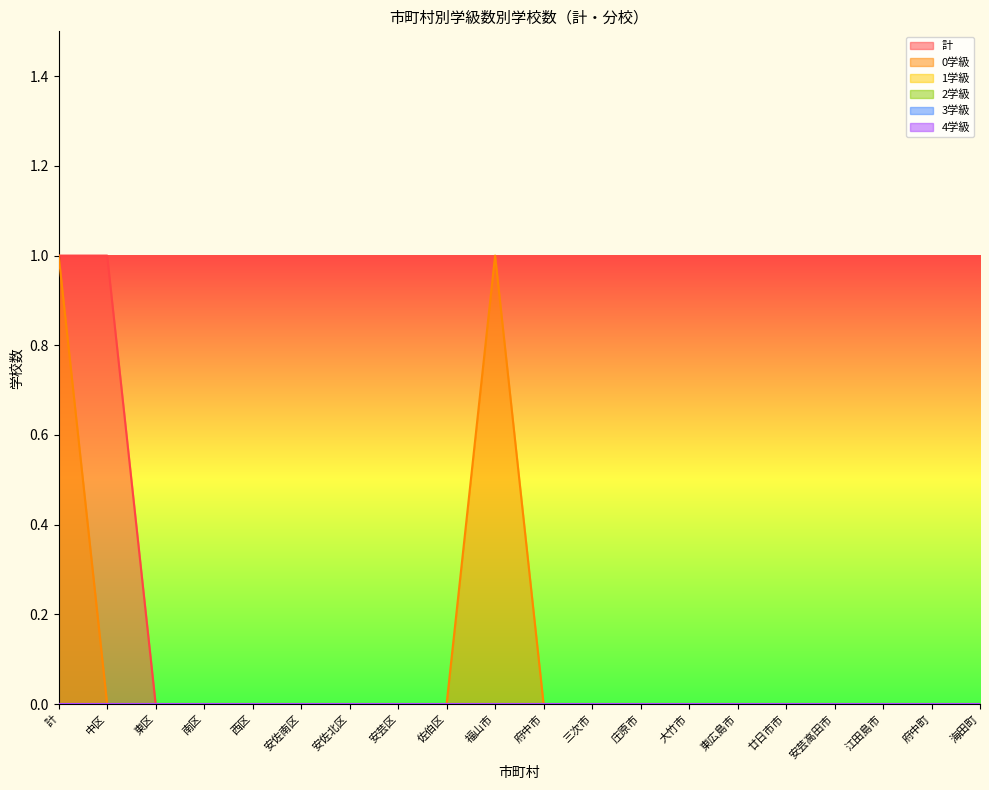

What is the greatest value displayed?

1